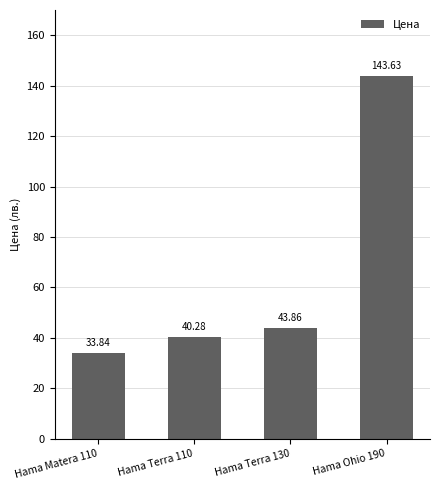

Where does the data first go above 43?

Hama Terra 130